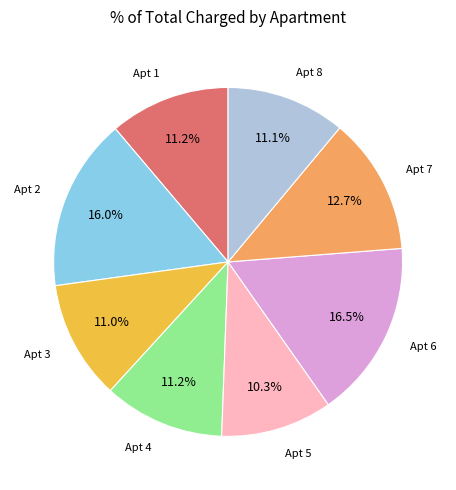

Is there any slice that represents more than half of the pie?

No